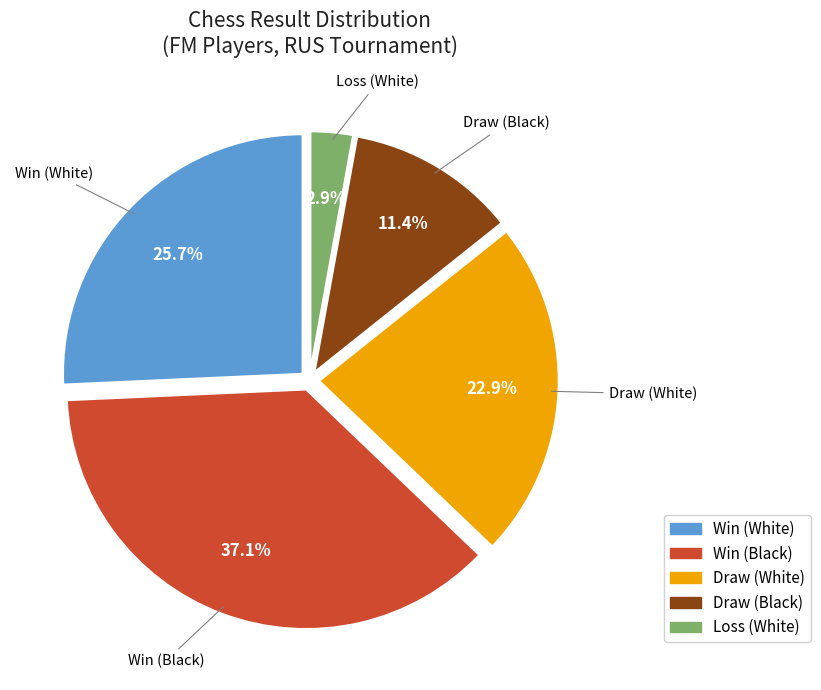

What is the ratio of the value at Win (White) to the value at Draw (White)?

1.1